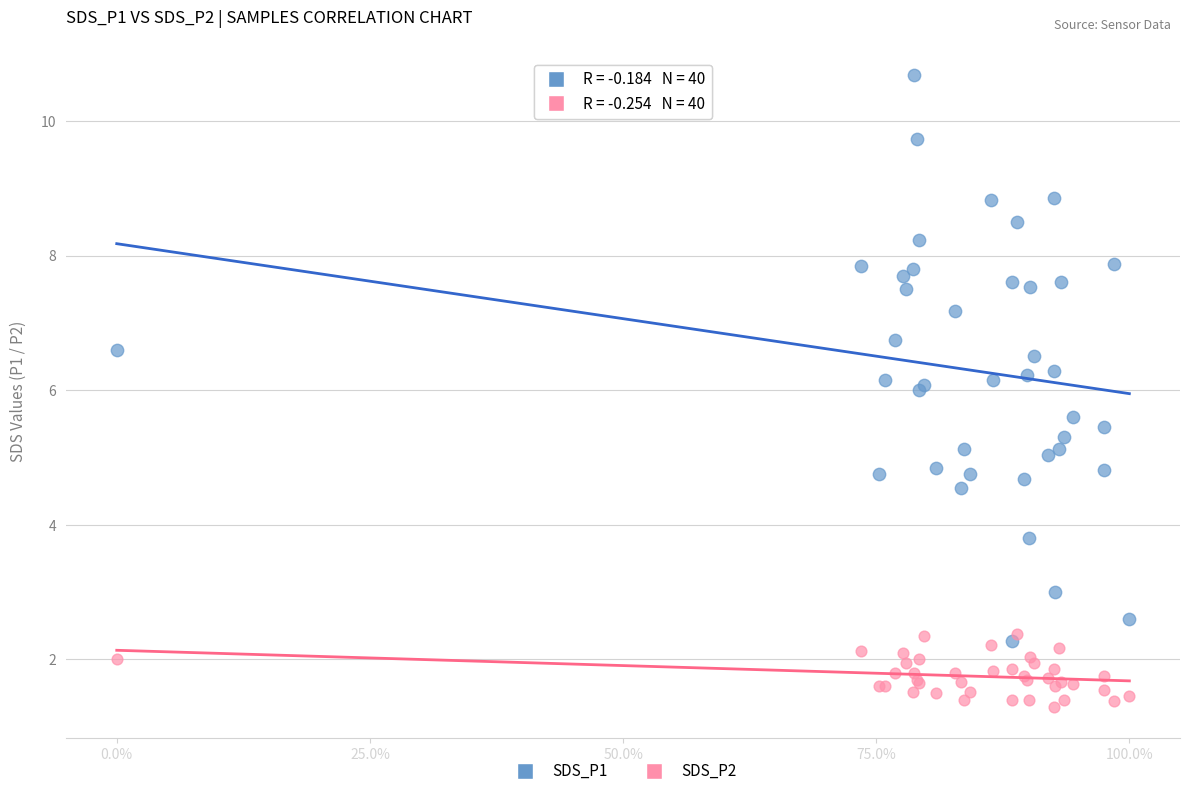

Which series contains the lowest Y value?

SDS_P2